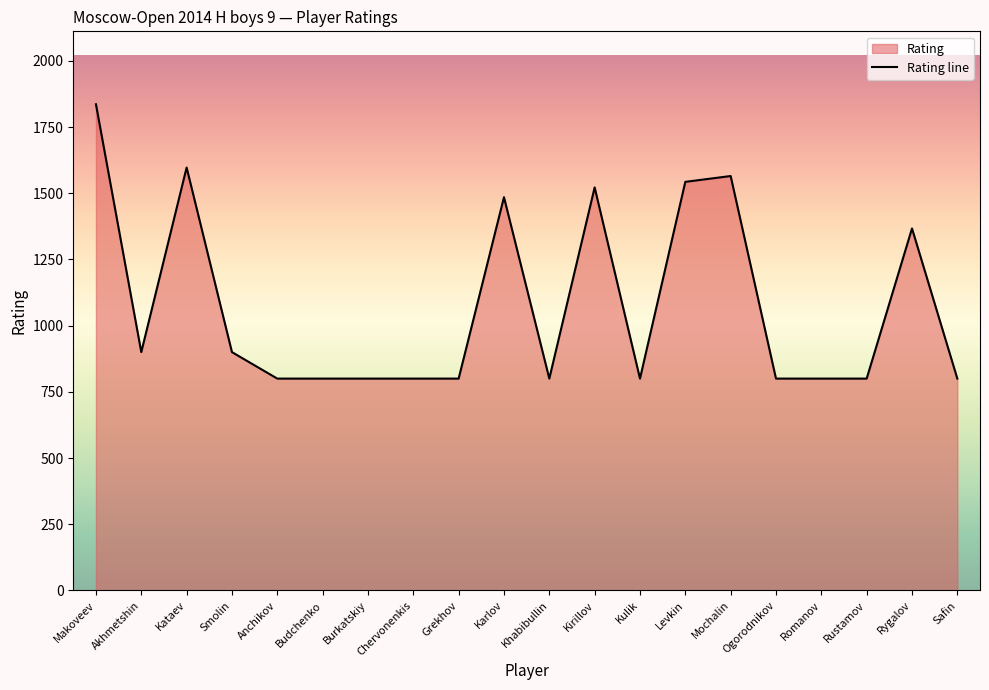

Reading left to right, transcribe all the data shown in this chart.

Makoveev=1836	Akhmetshin=900	Kataev=1597	Smolin=900	Anchikov=800	Budchenko=800	Burkatskiy=800	Chervonenkis=800	Grekhov=800	Karlov=1485	Khabibullin=800	Kirillov=1522	Kulik=800	Levkin=1543	Mochalin=1565	Ogorodnikov=800	Romanov=800	Rustamov=800	Rygalov=1367	Safin=800